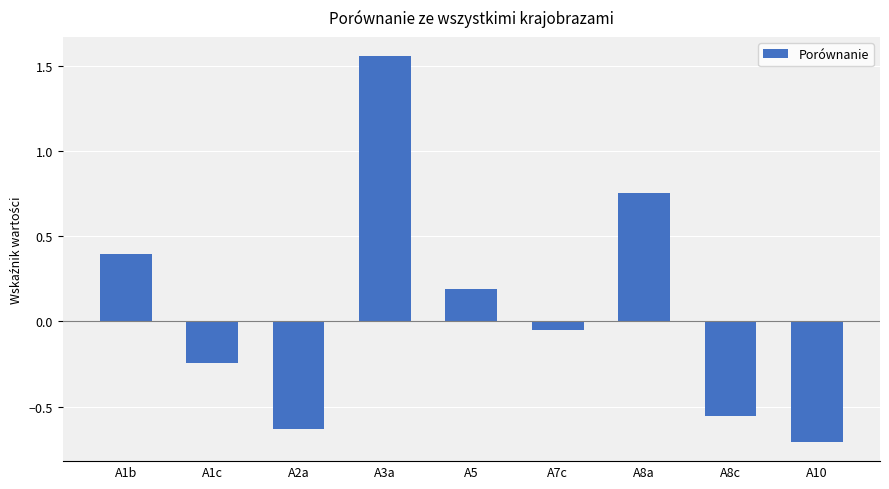

List the labels in order of value, smallest first.

A10, A2a, A8c, A1c, A7c, A5, A1b, A8a, A3a